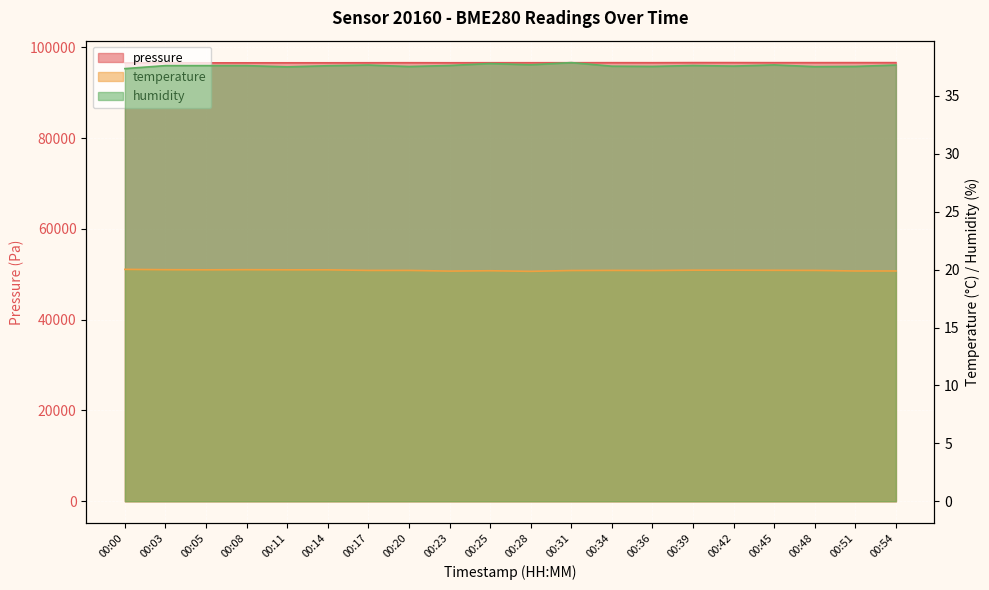

How many lines are shown in the chart?

3